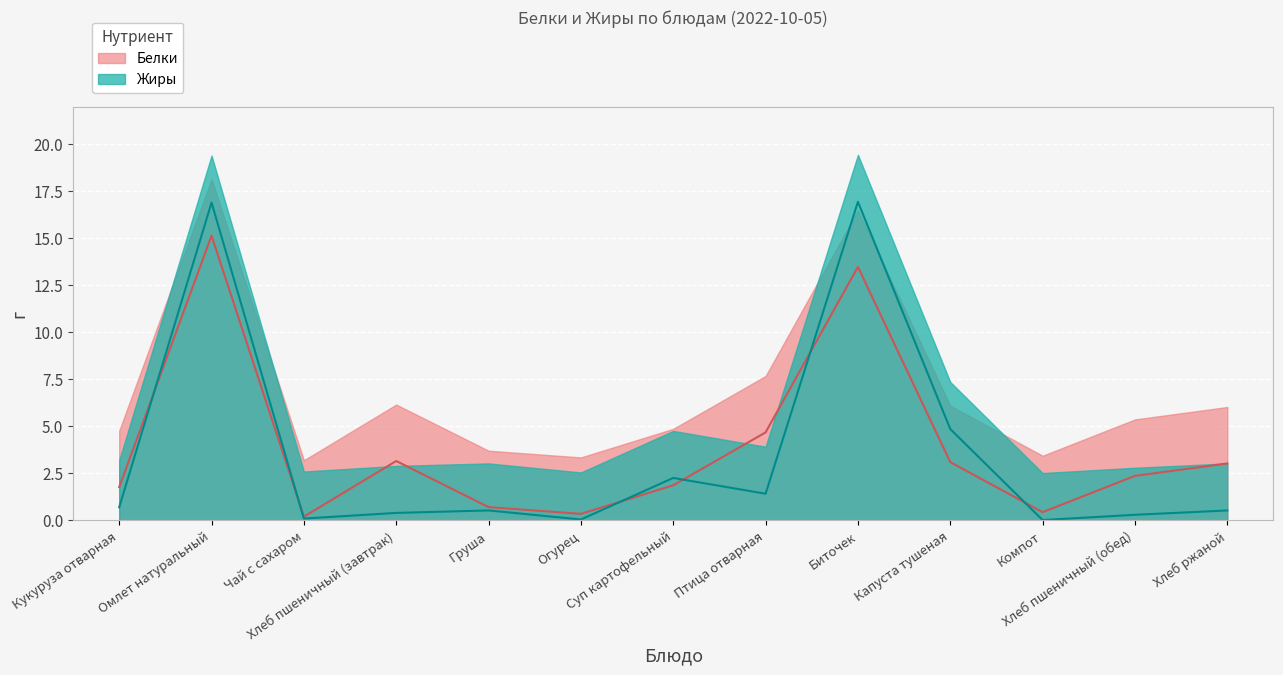

Which series changed the most between Биточек and Капуста тушеная?

Жиры